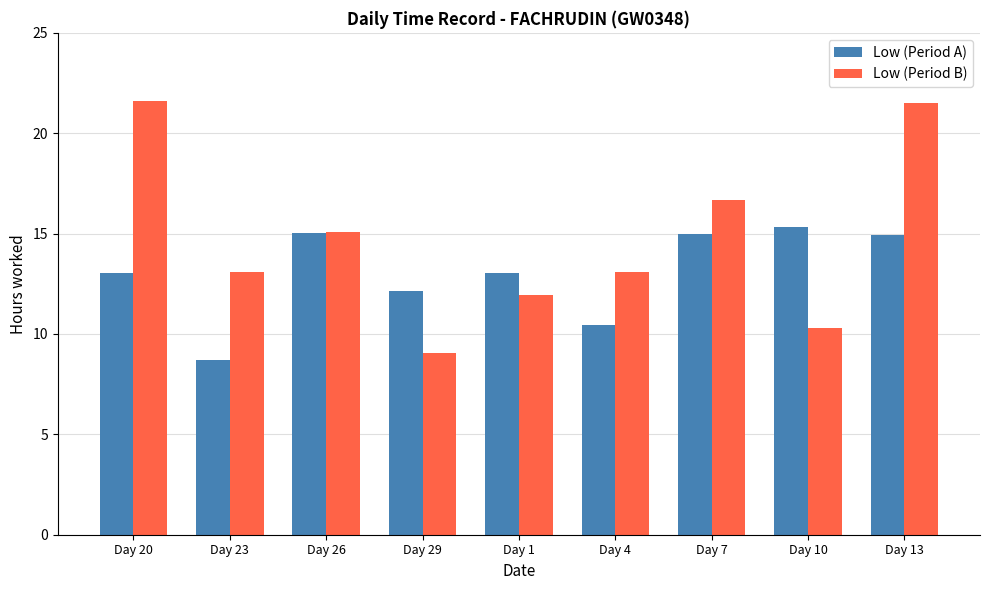

At which label does Low (Period A) reach its minimum?

Day 23